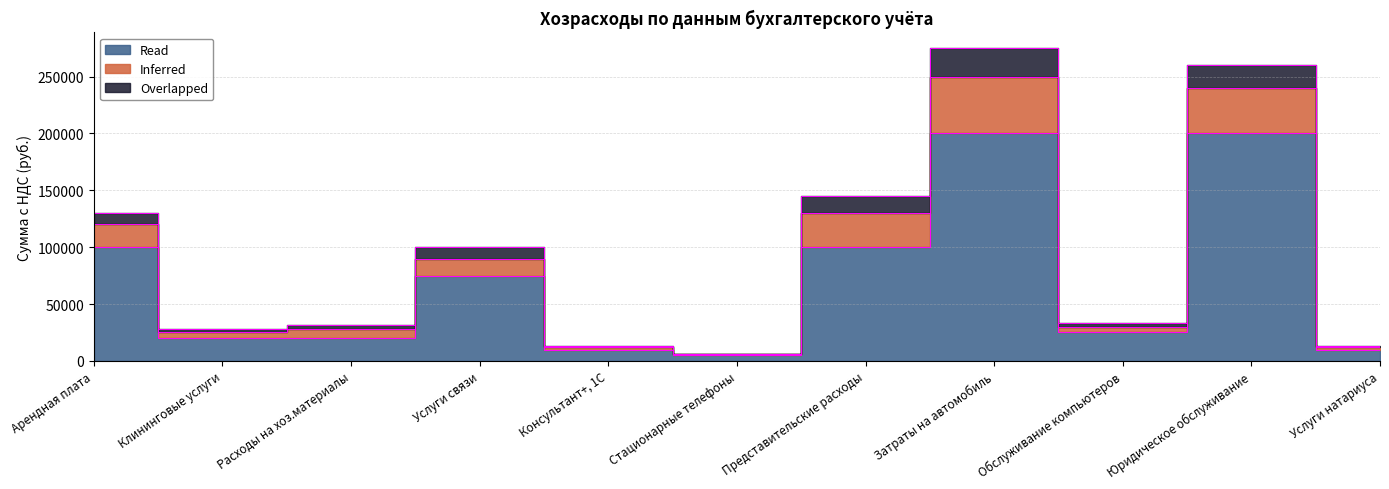

What is the smallest value displayed?

5000